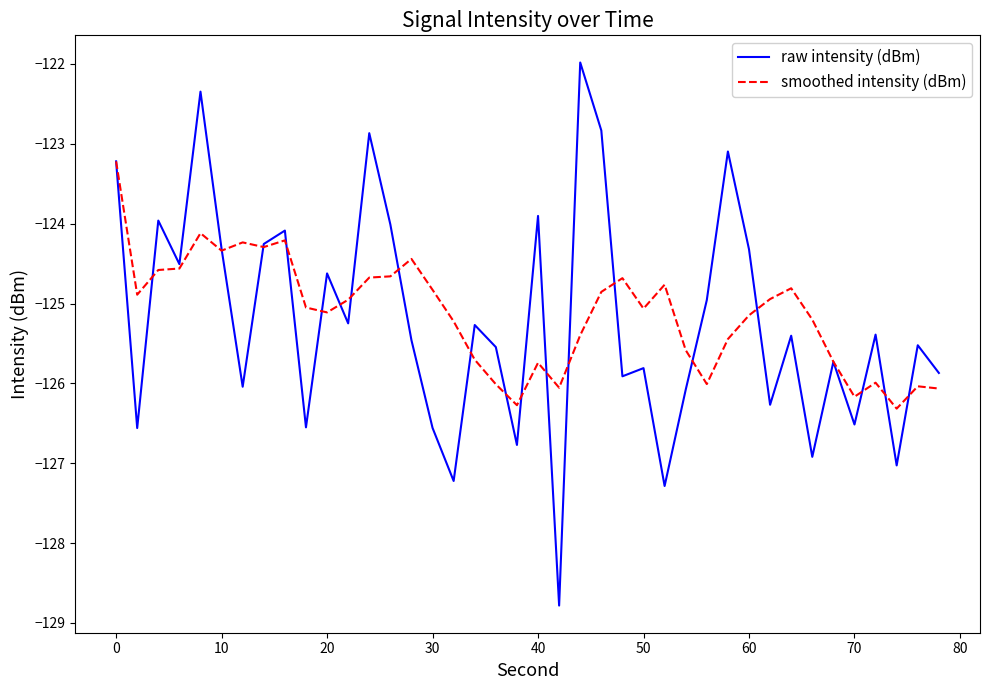

List the series in order of their peak value, highest first.

raw intensity (dBm), smoothed intensity (dBm)